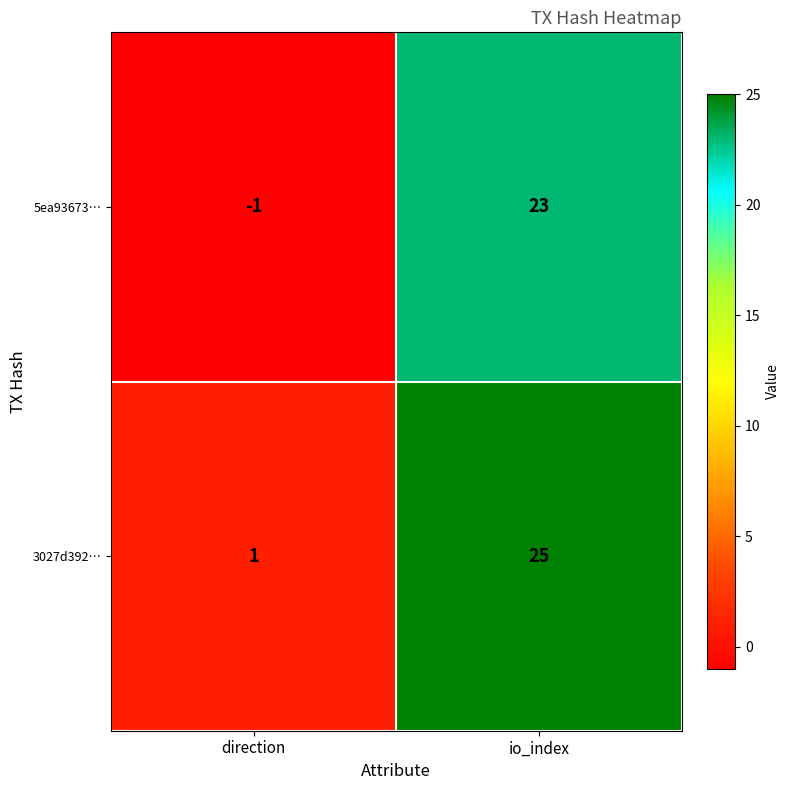

Where is 5ea93673… nearest to the value 11?

direction